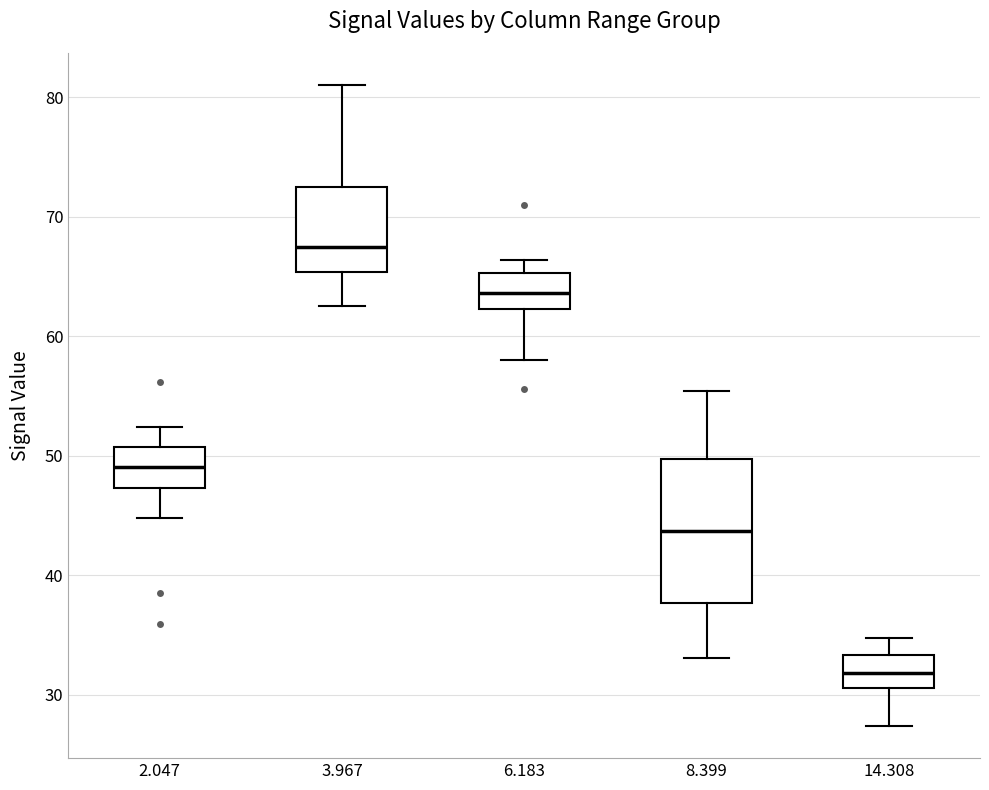

Where is the lower edge of the box at x = 14.308 on the y-axis? The values are not printed on the chart, so give them approximately, as read against the axis.

31